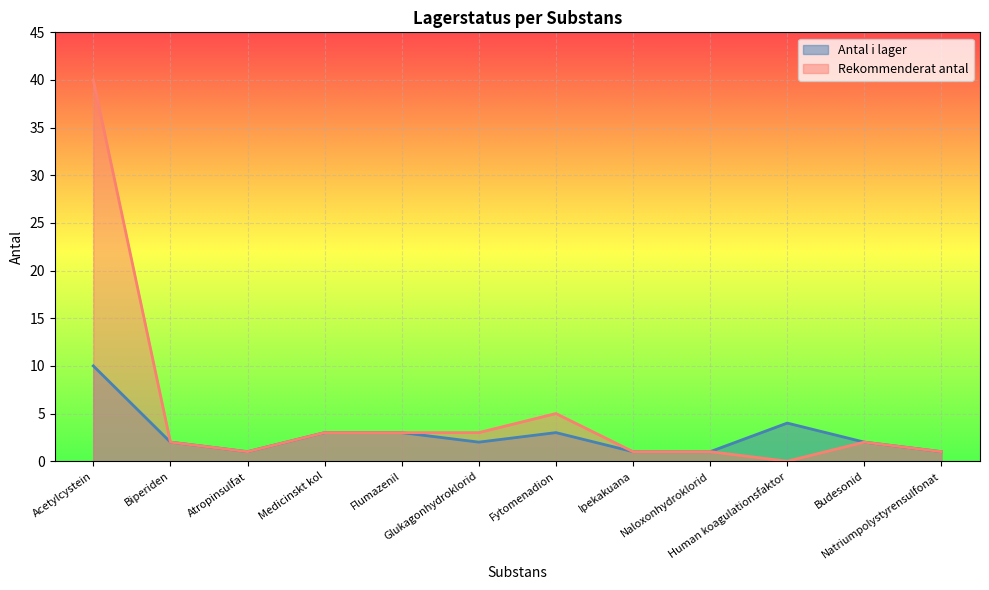

Count the number of categories in the chart.

12